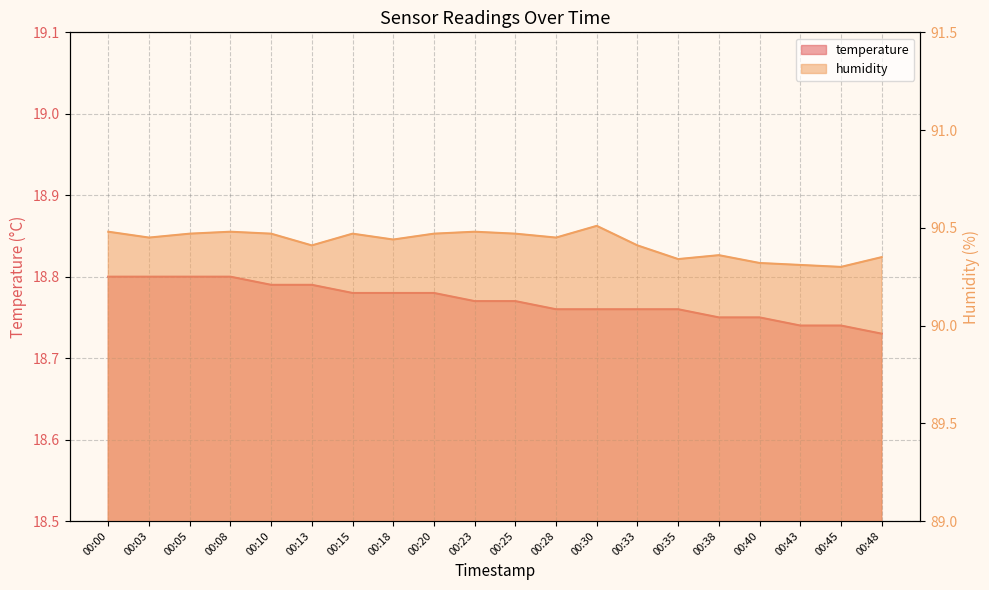

What is the total value across all series at 00:45?

109.0